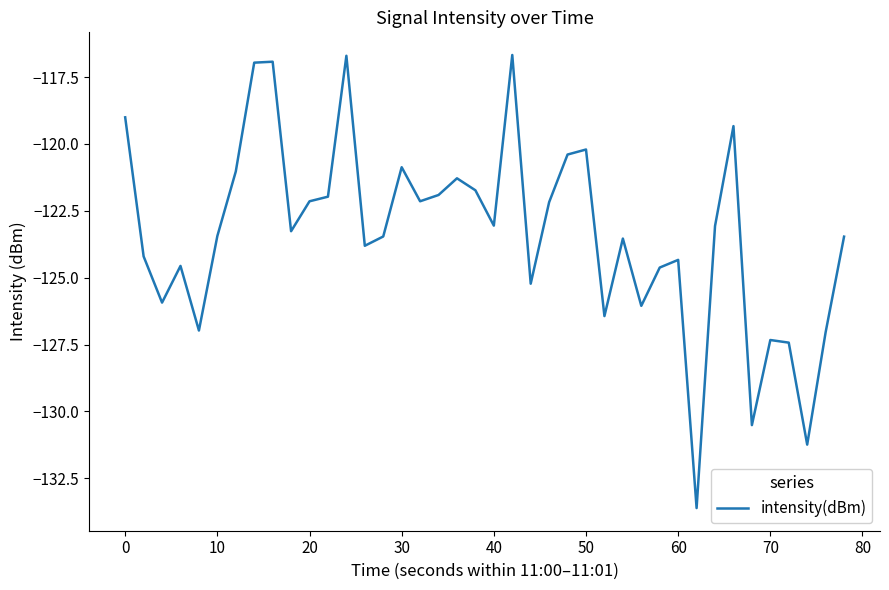

What is the smallest value displayed?

-133.6